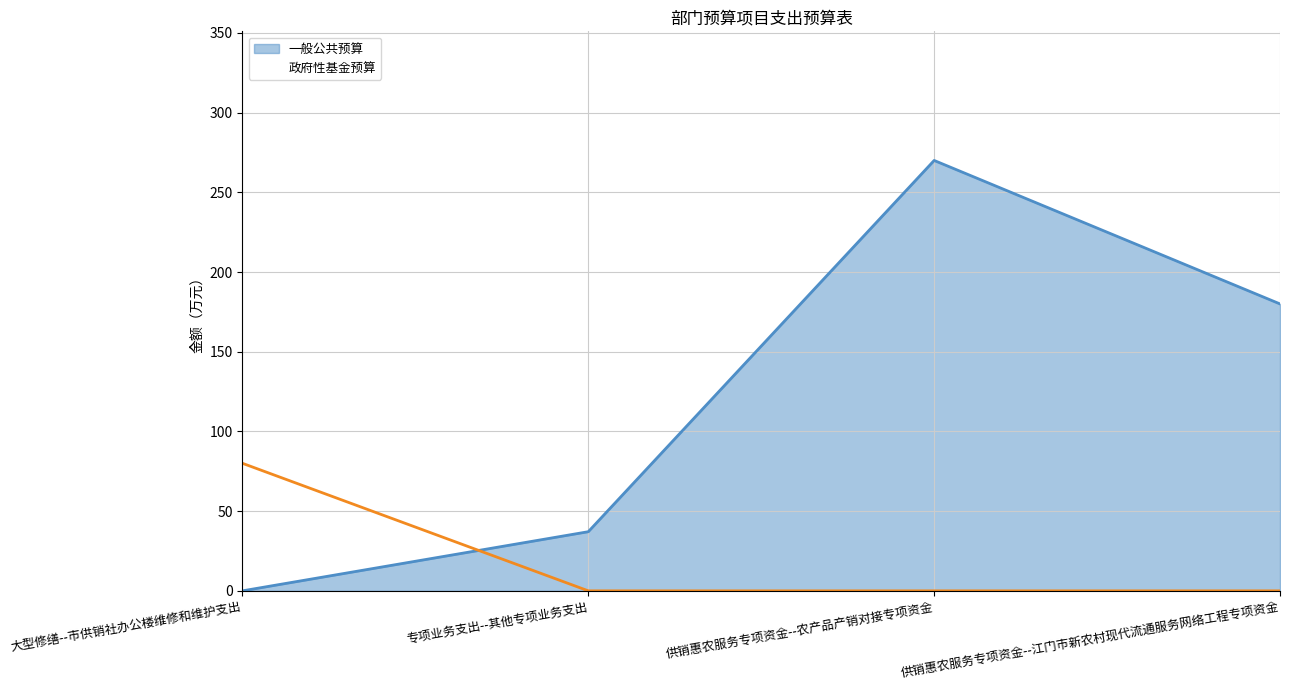

Where does the 一般公共预算 series first go above 180?

供销惠农服务专项资金--农产品产销对接专项资金